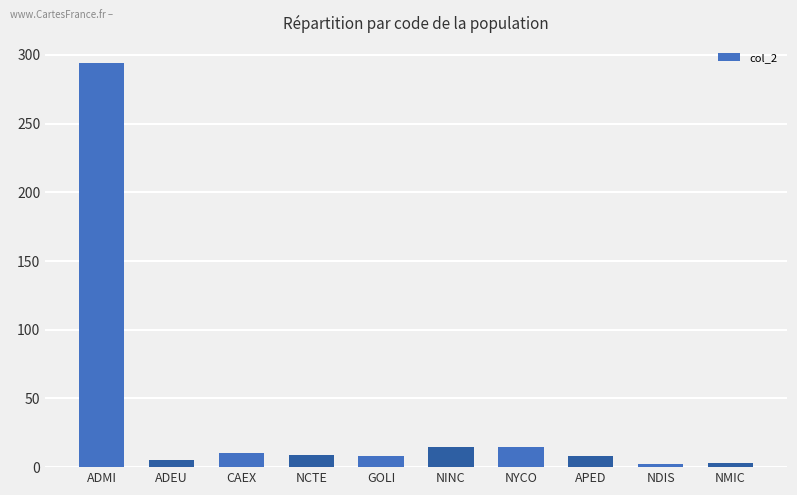

What is the average value?

37